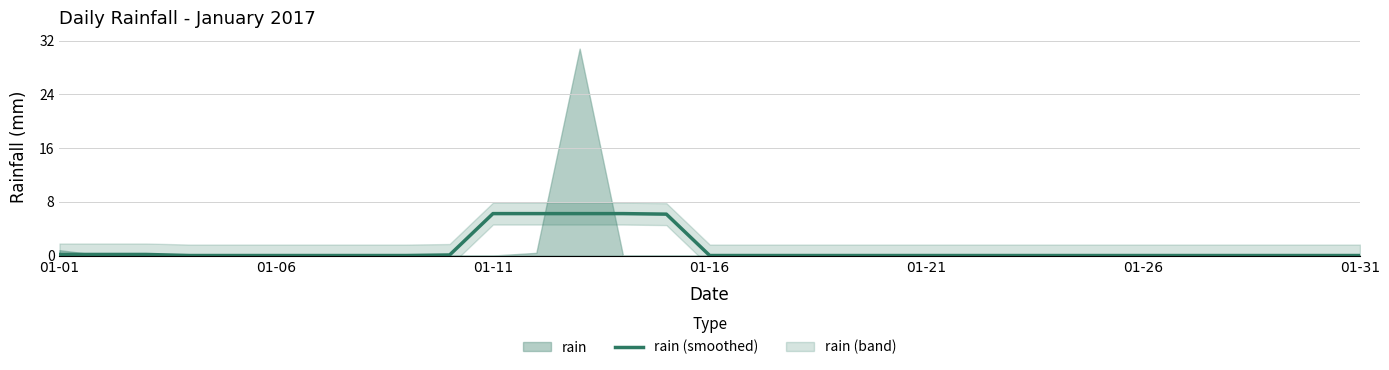

True or false: the data shows 0.0 at 19.

True